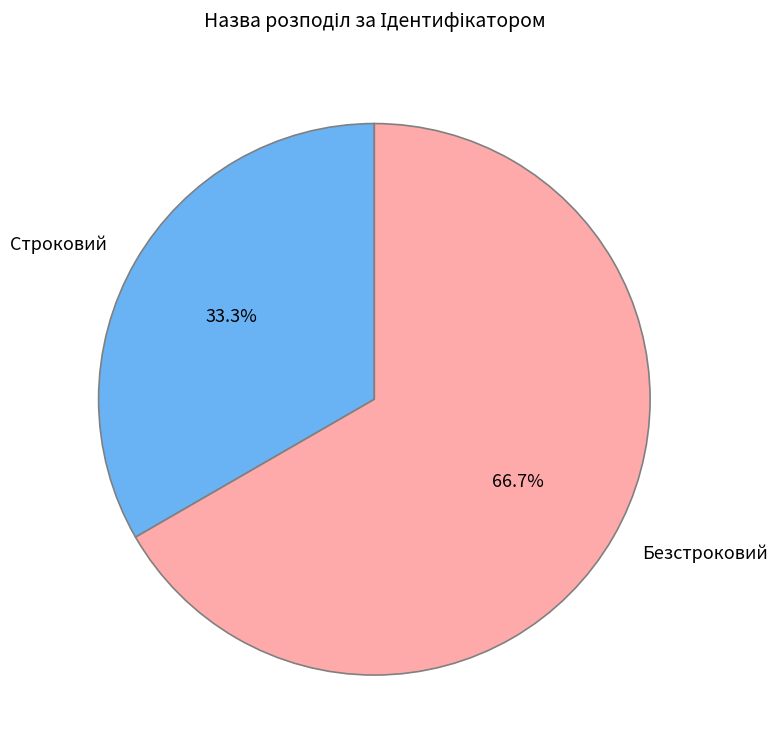

True or false: Строковий accounts for 33% of the total.

True